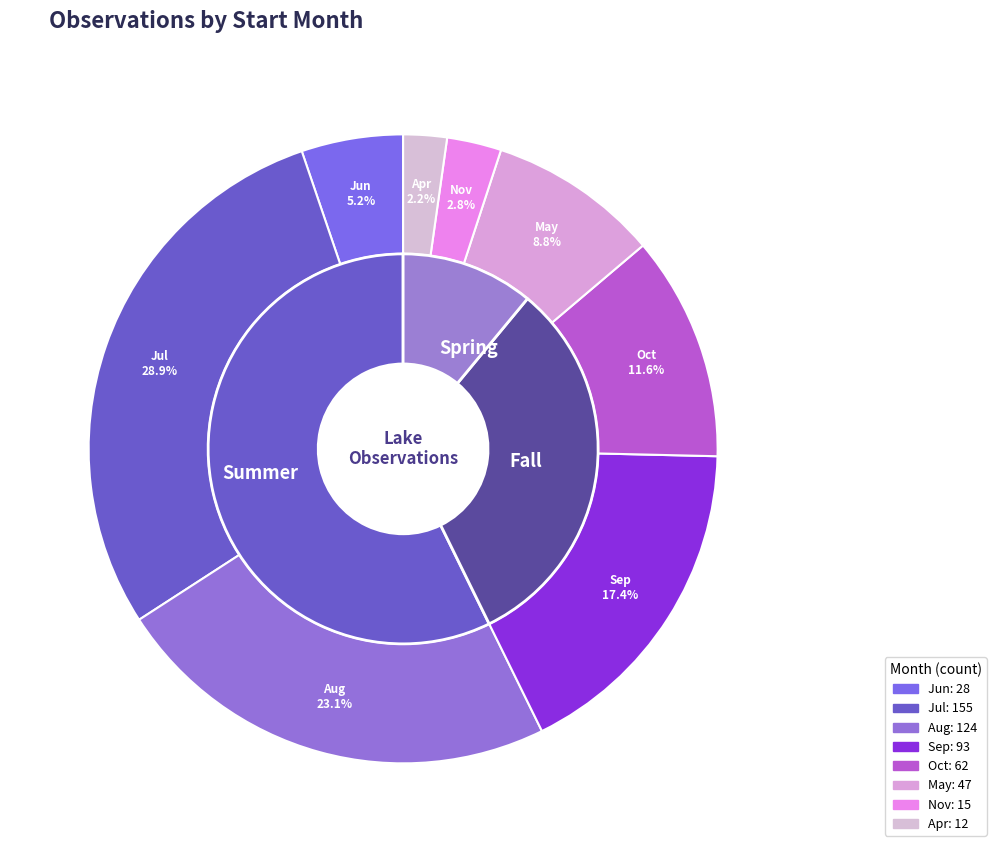

Approximately how many times larger is the value at 11 compared to 04?

1.2